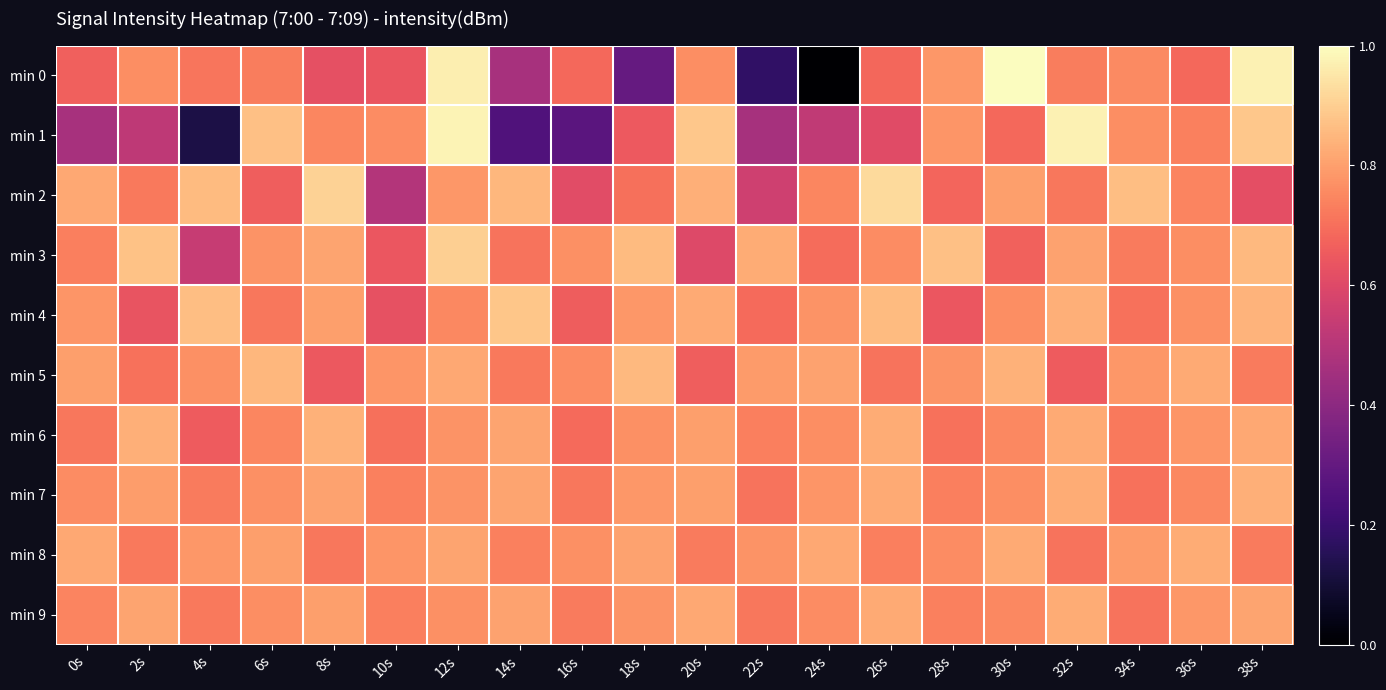

What is the total value across all series at 28s?

7.5